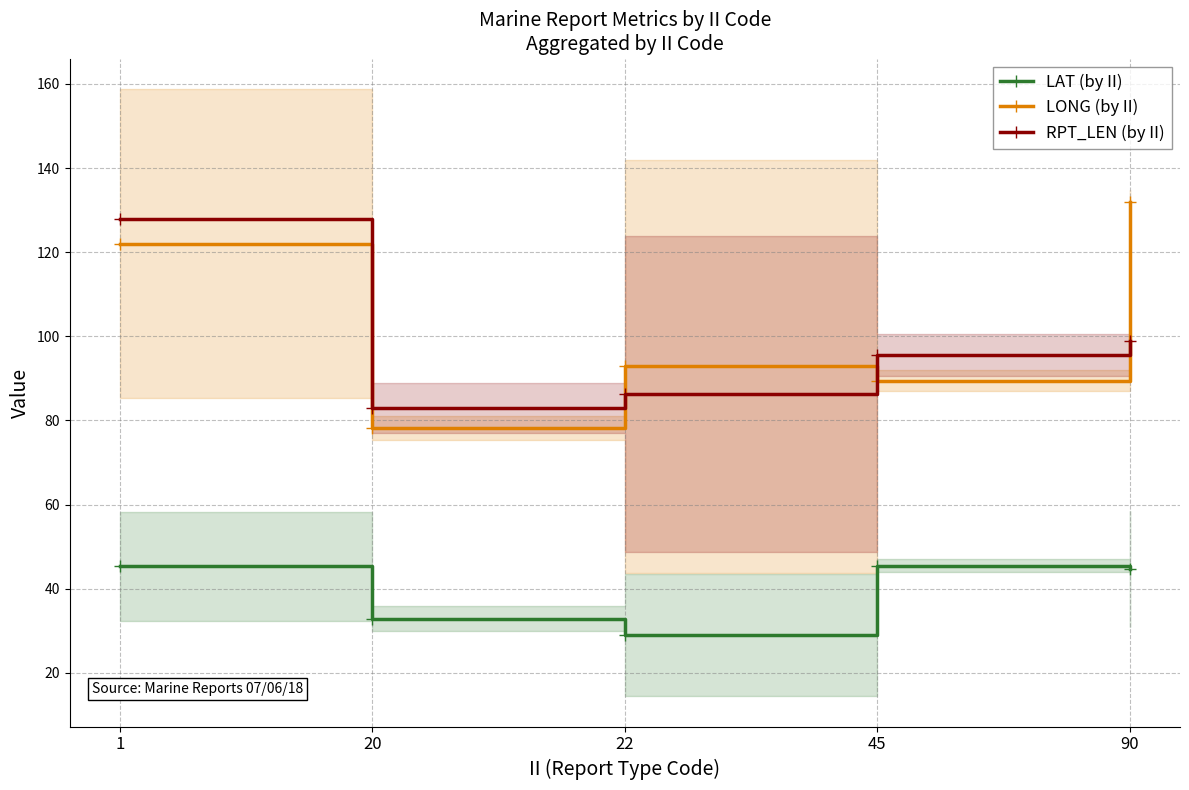

How many lines are shown in the chart?

3